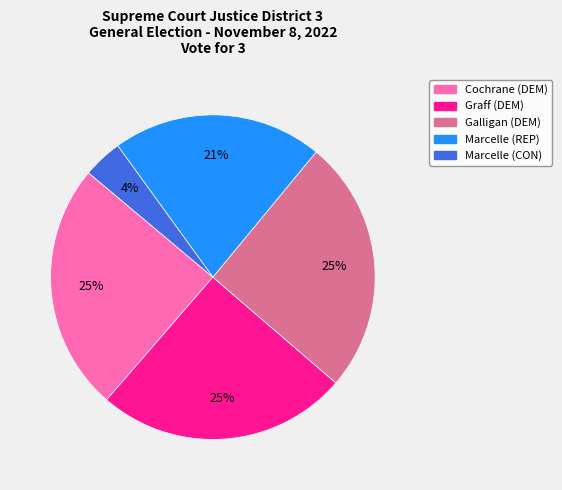

To the nearest percent, what is the average slice percentage?

20%